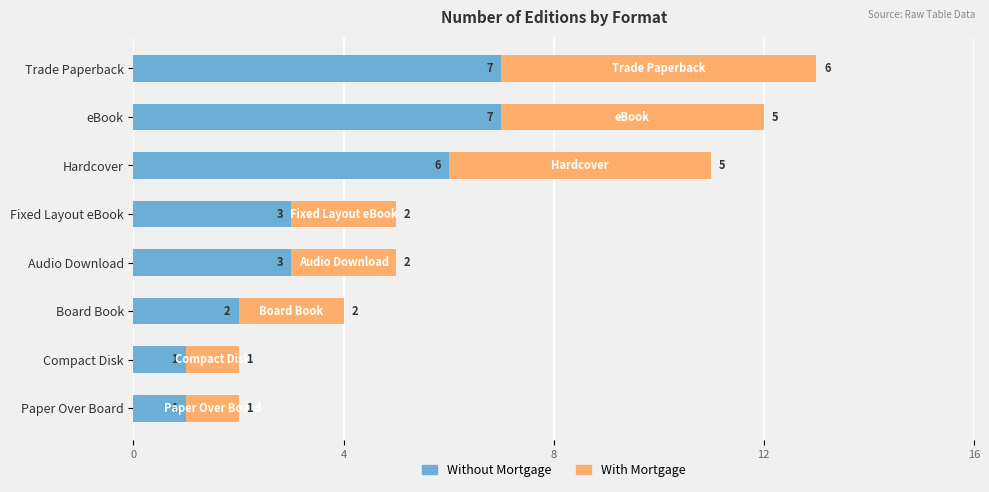

How many data points does each series have?

8